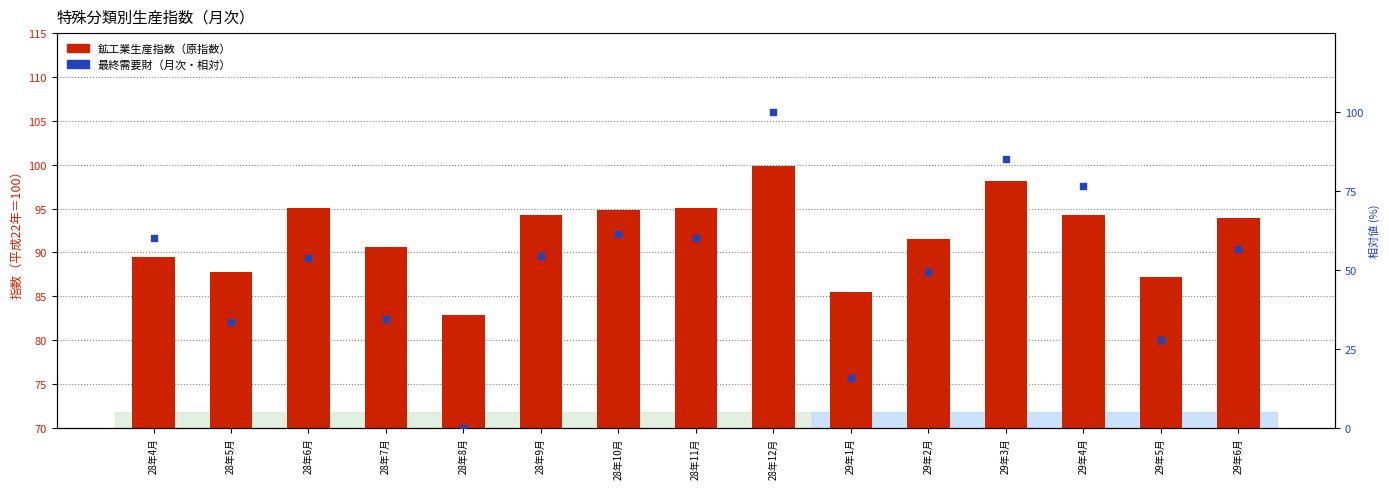

What are all the series names shown in the legend?

鉱工業生産指数, 最終需要財（相対）